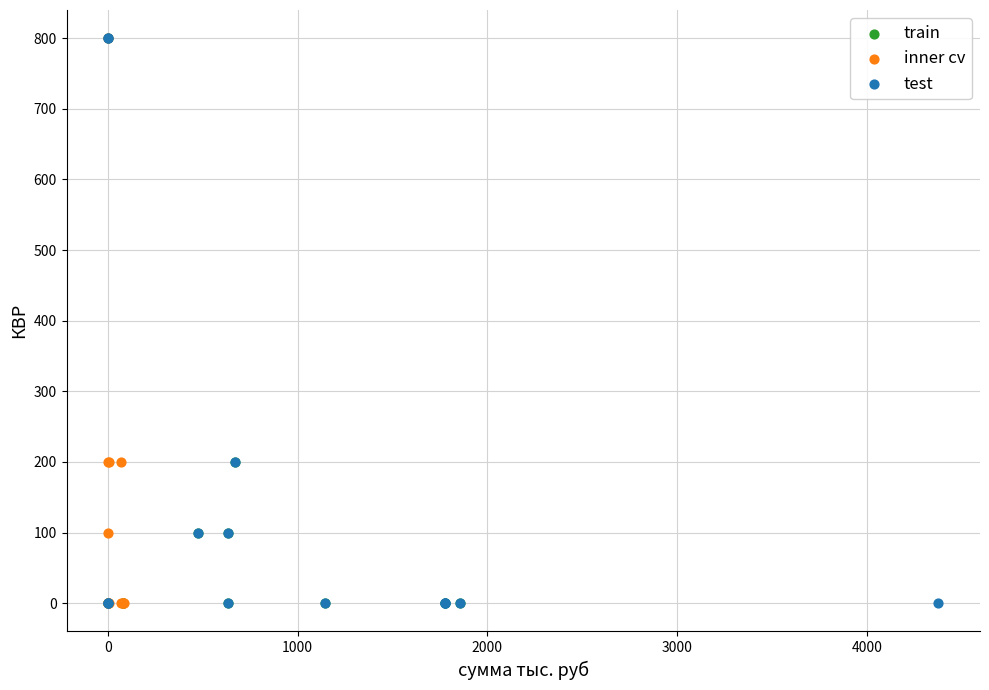

What are all the series names shown in the legend?

train, inner cv, test